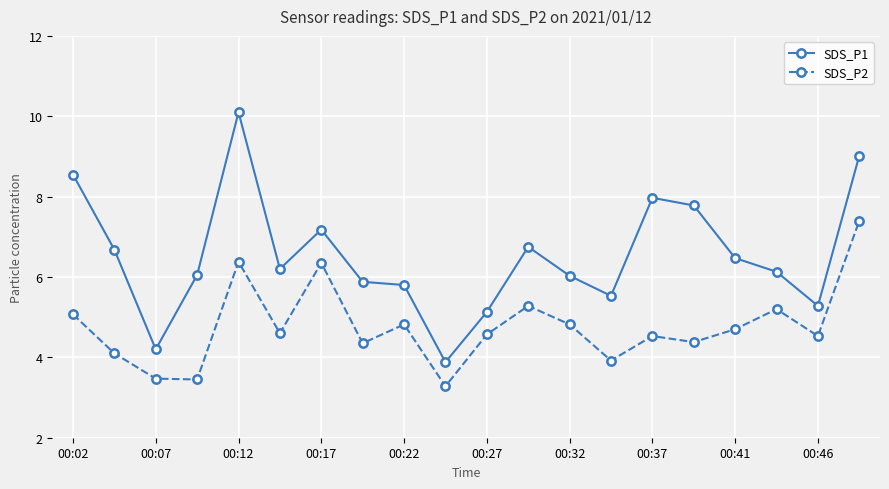

Which series has the largest total across all categories?

SDS_P1